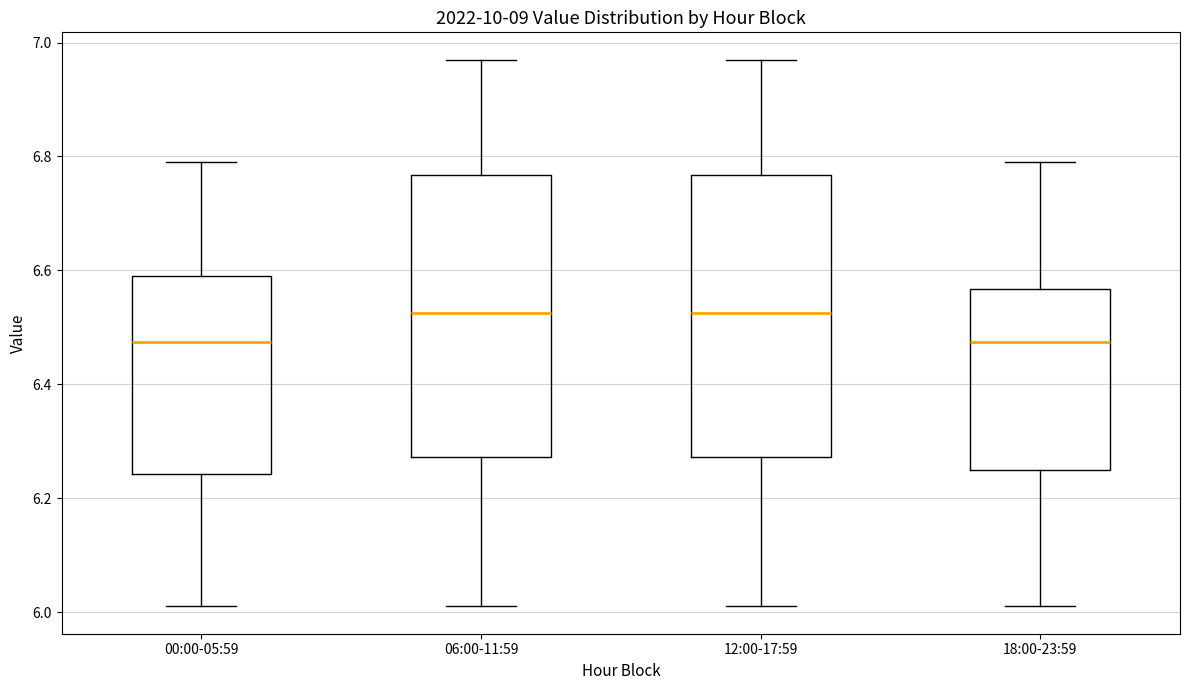

Where does the lower whisker of the box for 06:00-11:59 end on the y-axis? The values are not printed on the chart, so give them approximately, as read against the axis.

6.02